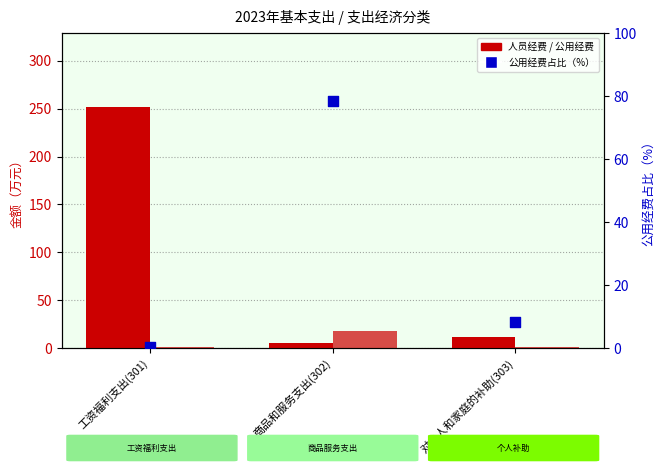

At which category is the sum across all series the highest?

工资福利支出(301)